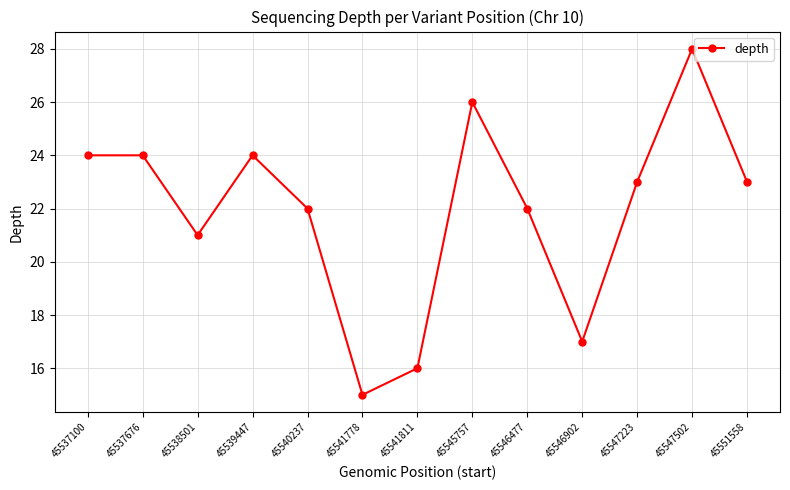

What is the approximate value at 45547502, to the nearest 10?

30